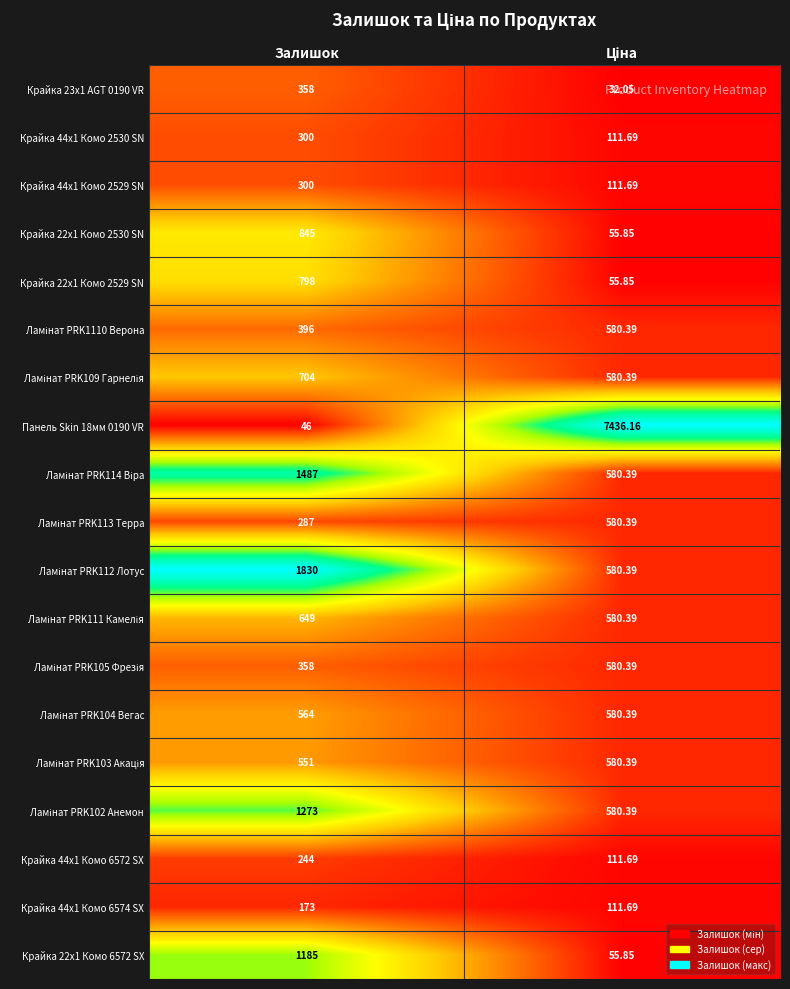

How many categories are shown in the chart?

2